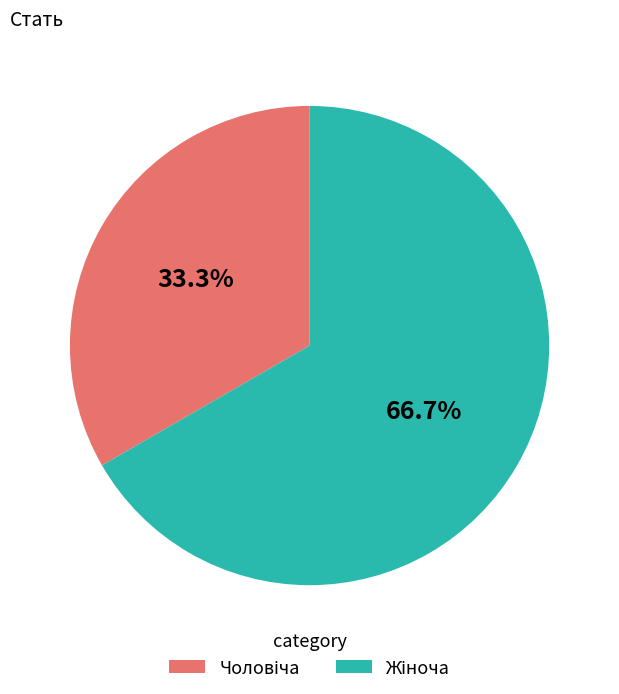

Is there any slice that represents more than half of the pie?

Yes